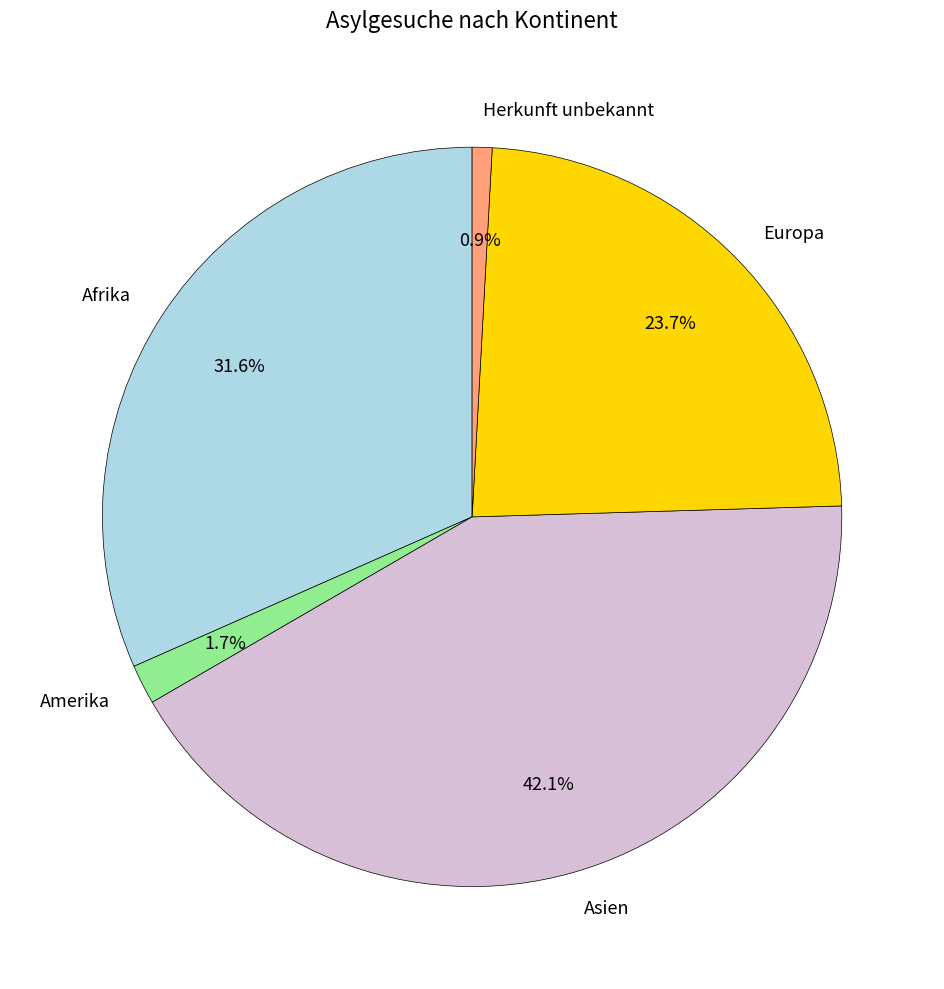

What percentage is the Europa slice, to the nearest percent?

24%